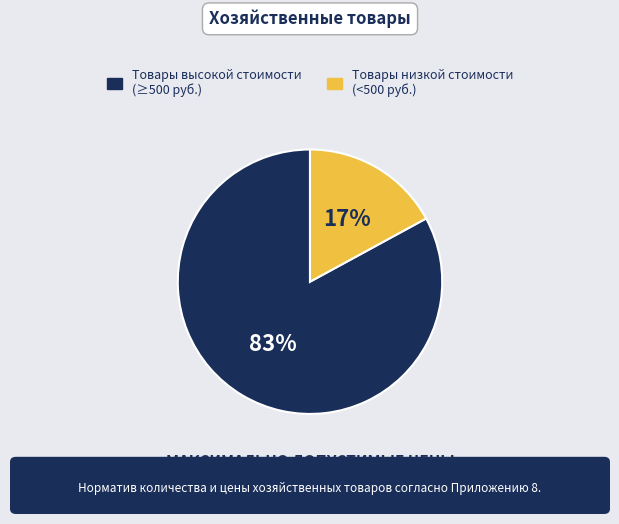

Does any single category account for the majority?

Yes